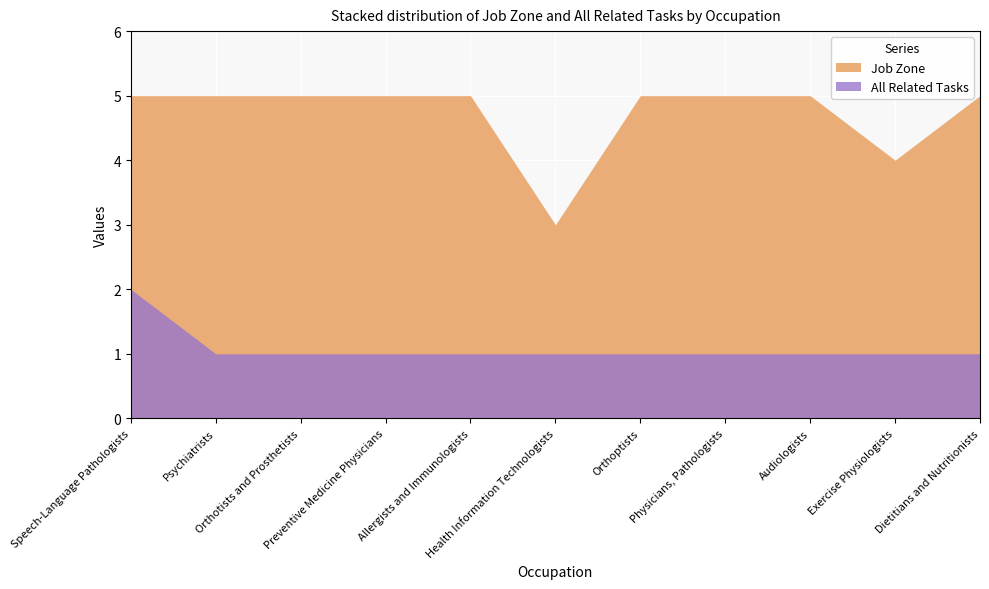

The All Related Tasks series shows 2 at Speech-Language Pathologists. True or false?

True